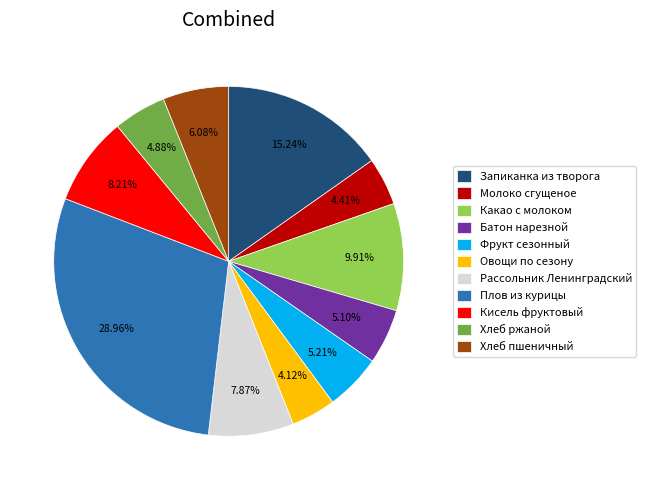

Does Фрукт сезонный represent more than half of the total?

No